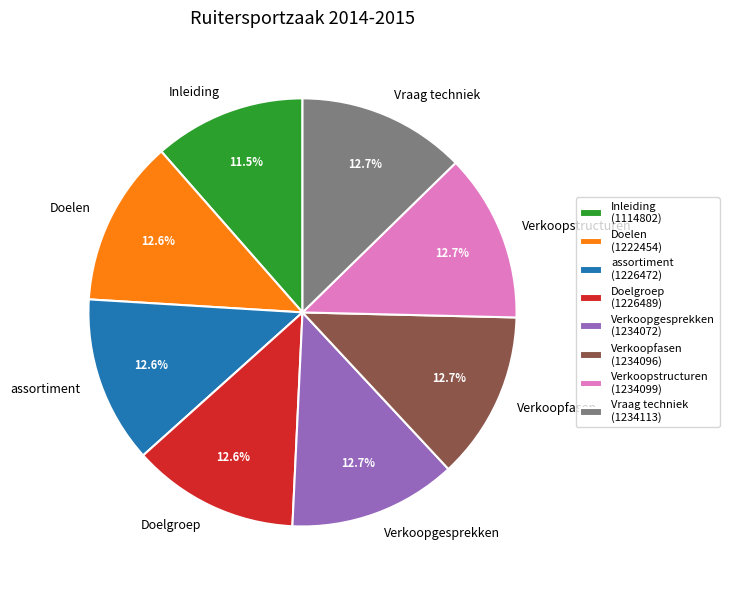

What is the total percentage of assortiment and Verkoopfasen?

25.3%